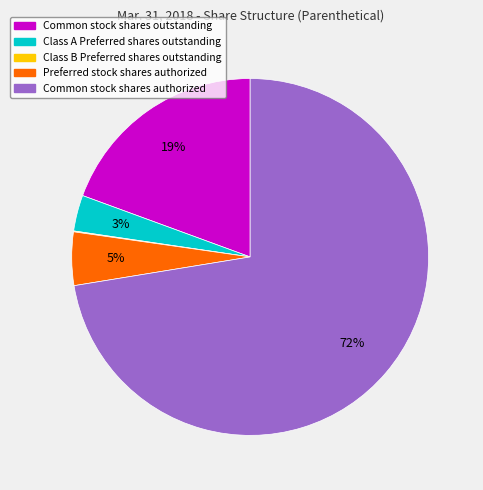

Combined, do Common stock shares authorized and Class A Preferred shares outstanding account for over 50%?

Yes